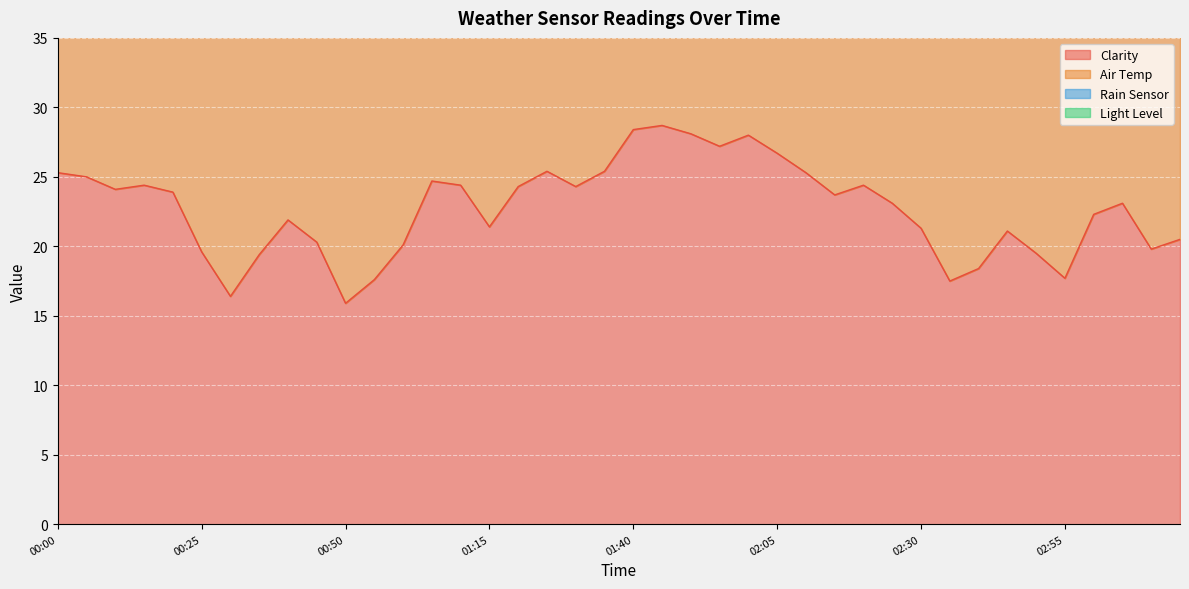

What position from the left is 02:20?

29